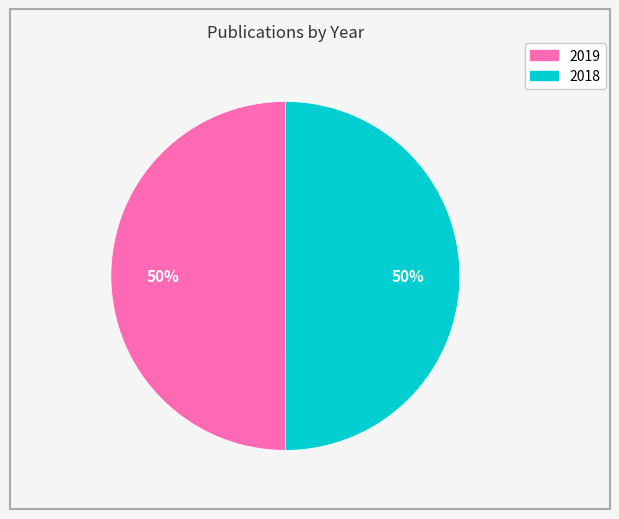

The 2018 slice represents 50% of the pie. True or false?

True